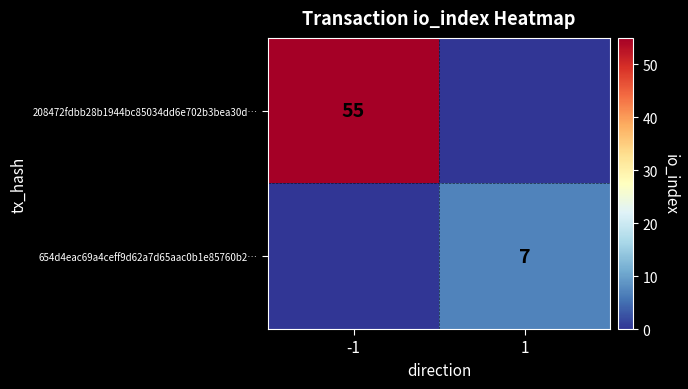

The 208472fdbb28b1944bc85034dd6e702b3bea30d… series shows 55 at -1. True or false?

True